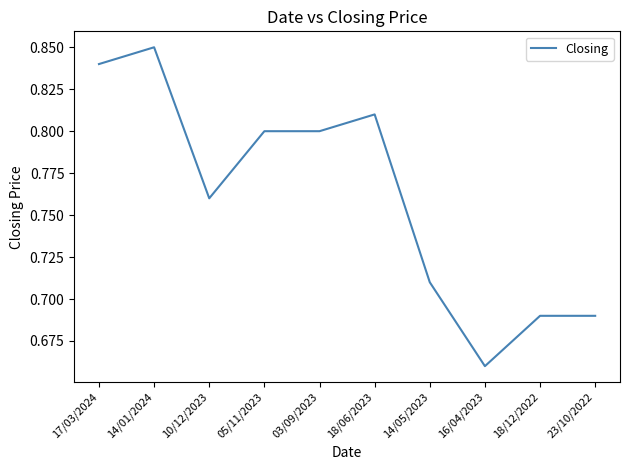

What position from the left is 18/06/2023?

6